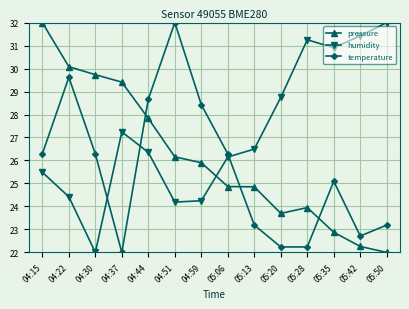

In humidity, how many points are lower than both neighbors (excluding endpoints)?

3